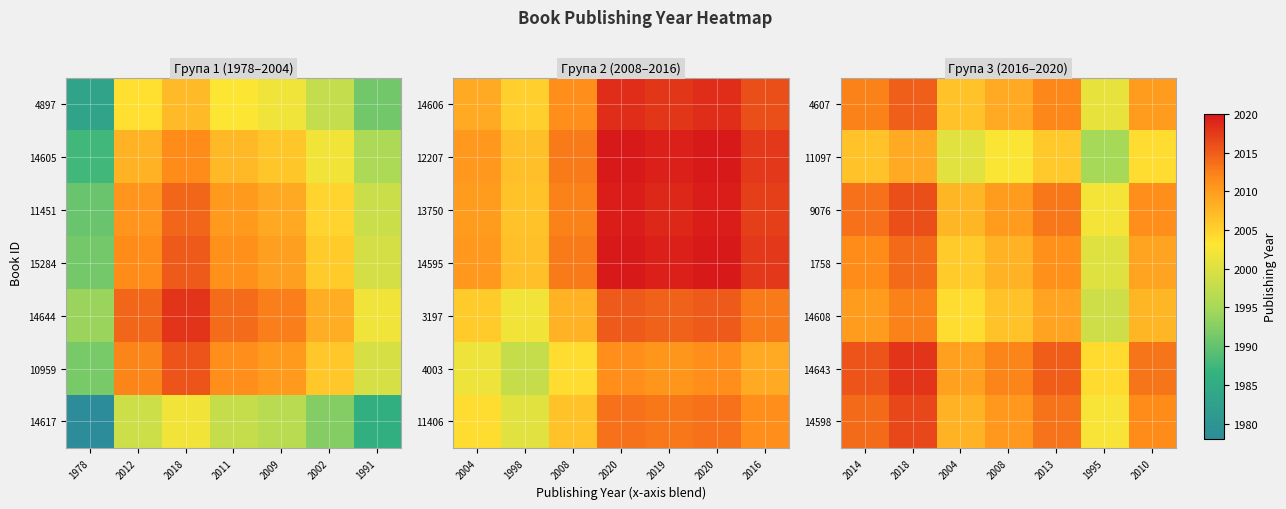

What is the sum of the 14608 values at 2008 and 1995?

4005.0